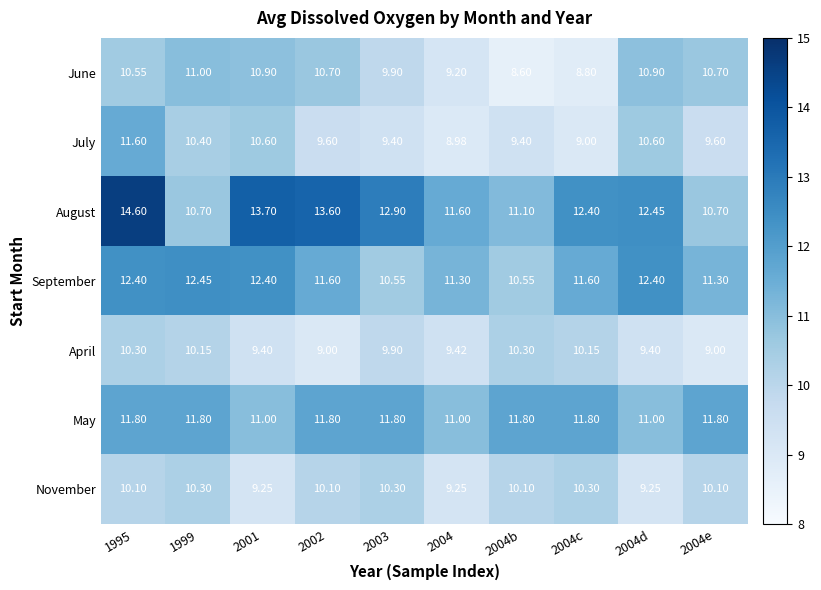

How many values in the August series are below 12?

4